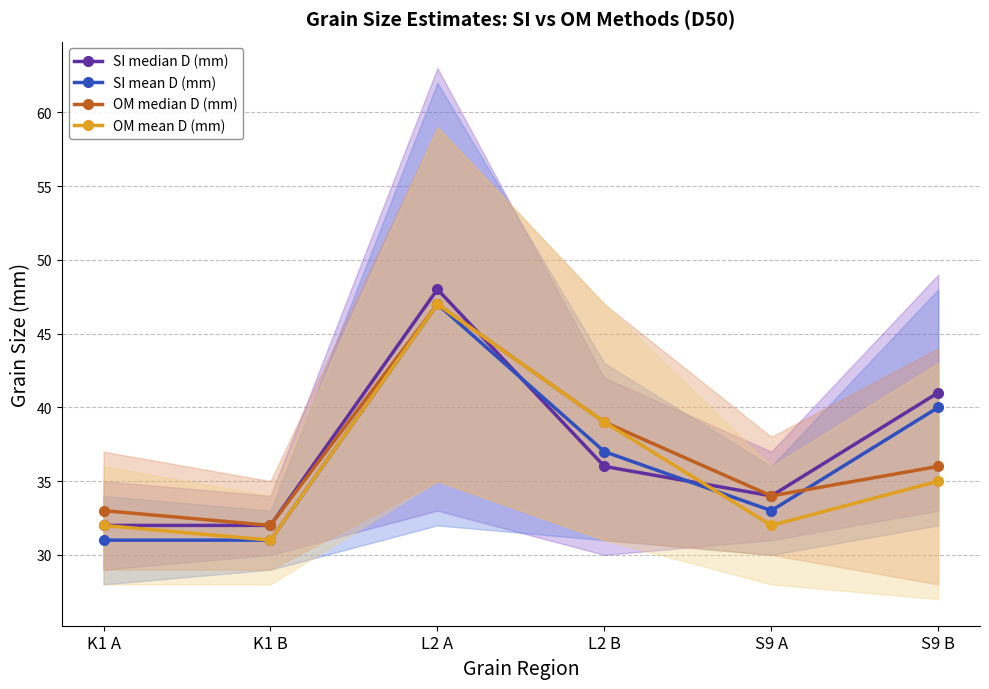

True or false: OM median D (mm) has a value of 52 at K1 B.

False